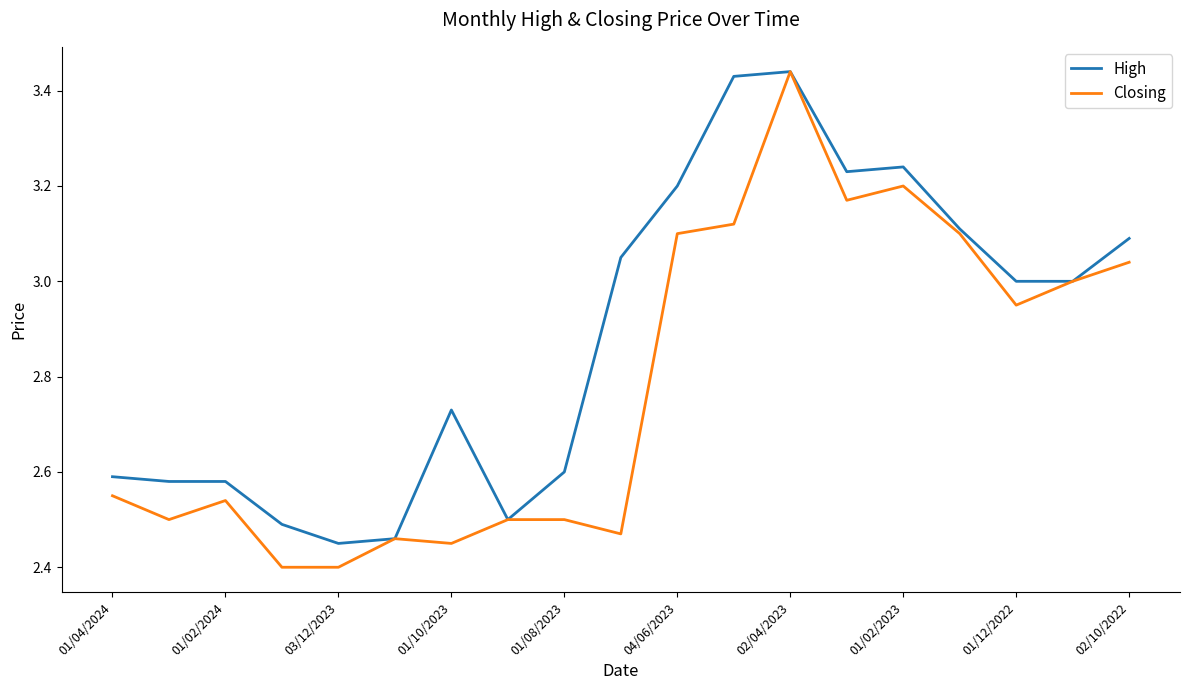

List the series in order of their overall mean, lowest first.

Closing, High